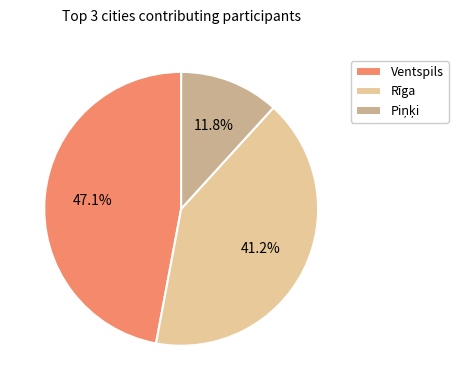

Combined, do Rīga and Ventspils account for over 50%?

Yes